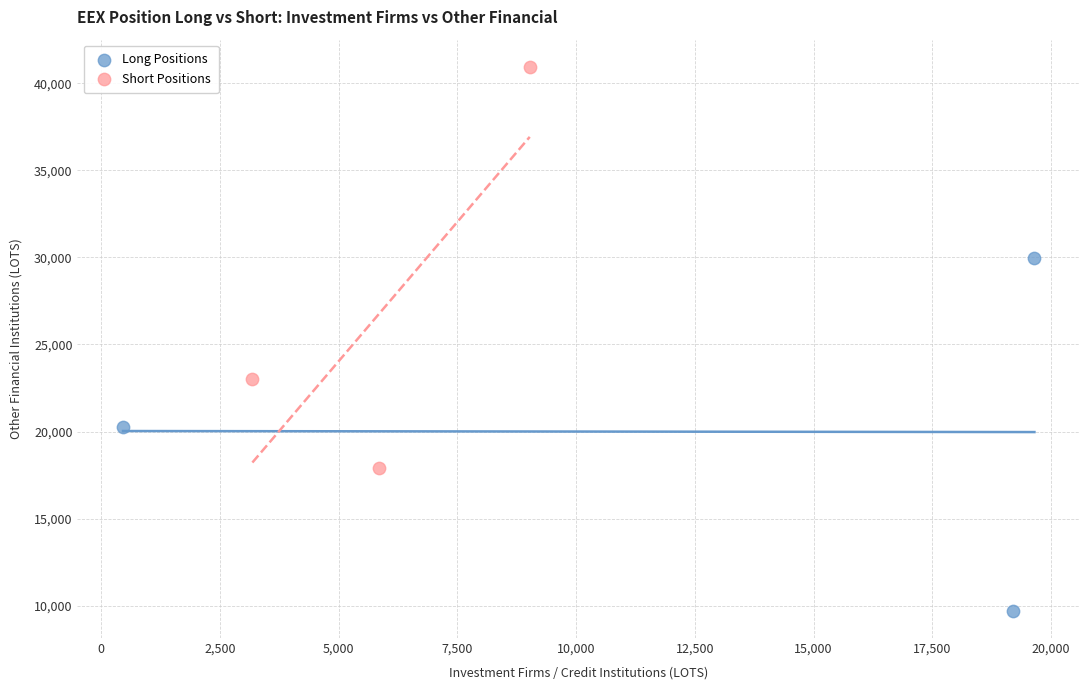

Which series contains the lowest Y value?

Long Positions